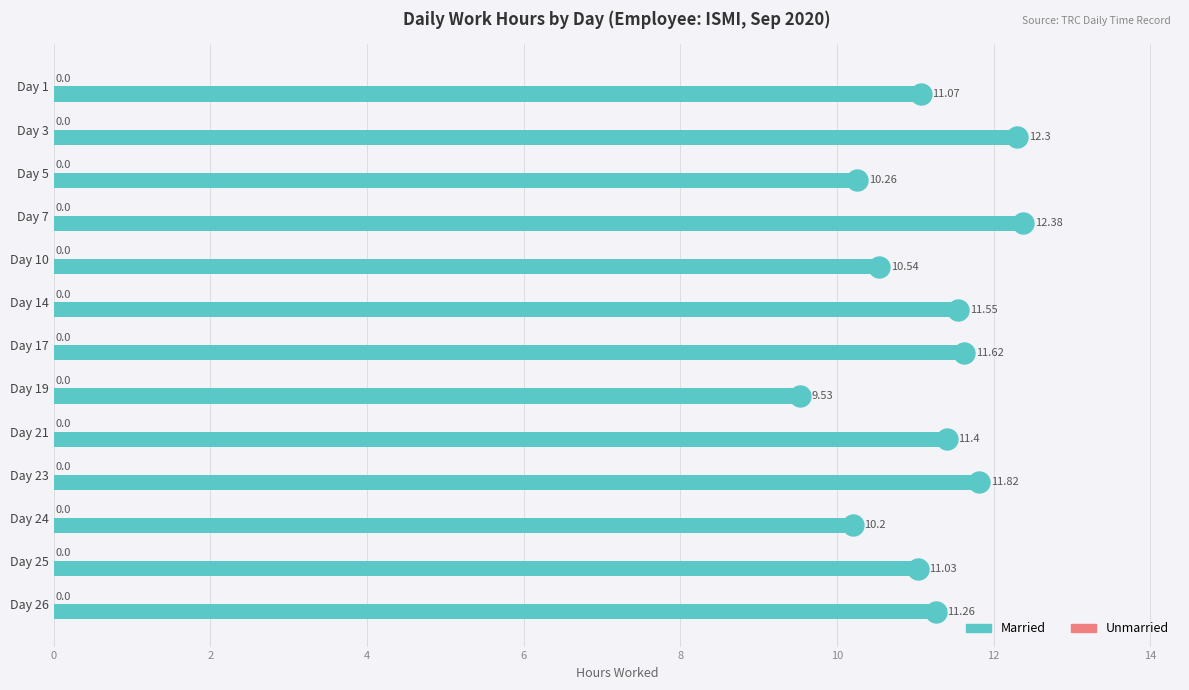

Which has a higher value, Day 7 or Day 25?

Day 7